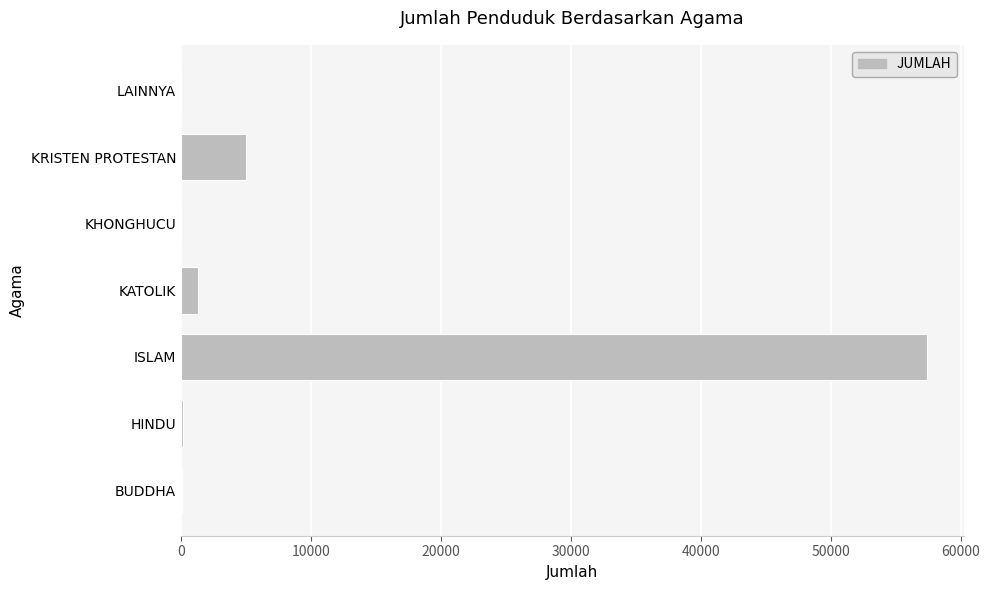

What is the sum of all values?

63857